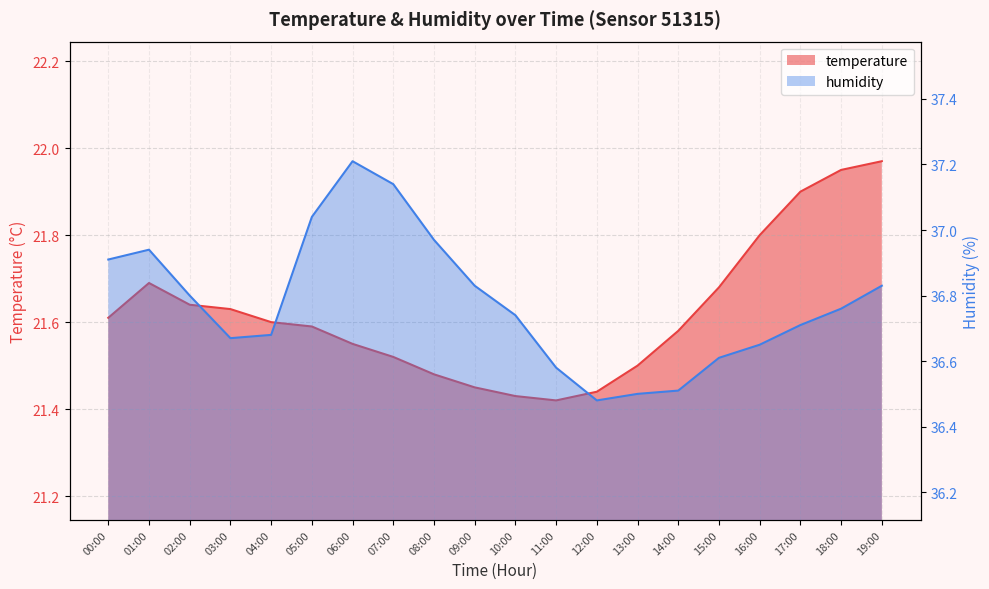

In temperature, how many points are higher than both neighbors (excluding endpoints)?

1